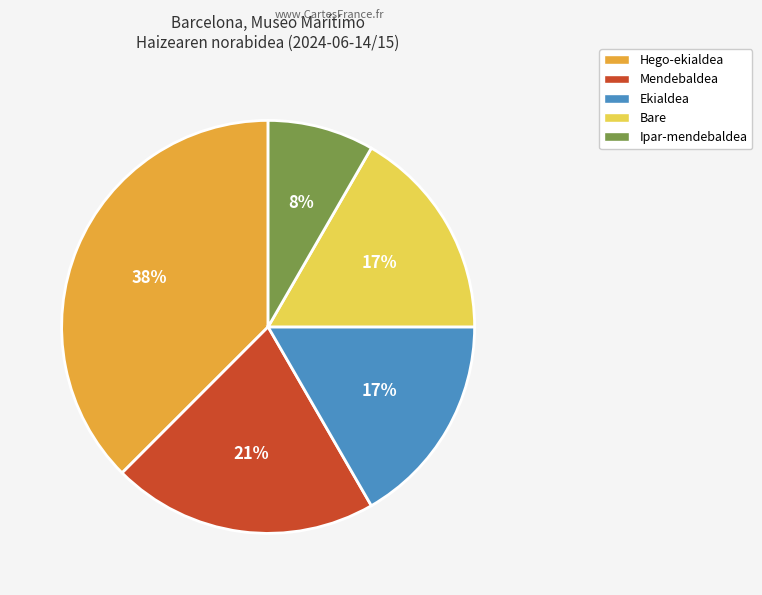

Is it true that Hego-ekialdea is 38% of the pie?

True